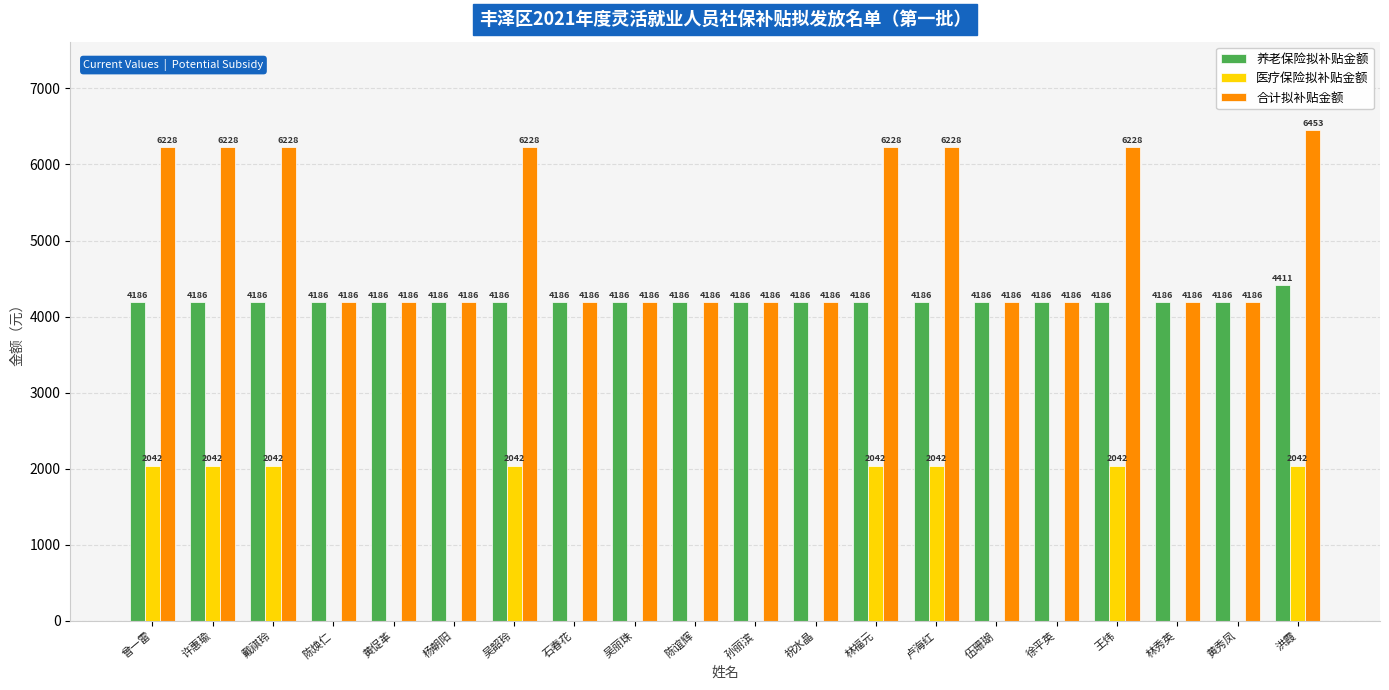

What is the sum of the 合计拟补贴金额 values at 陈谊辉 and 王炜?

10414